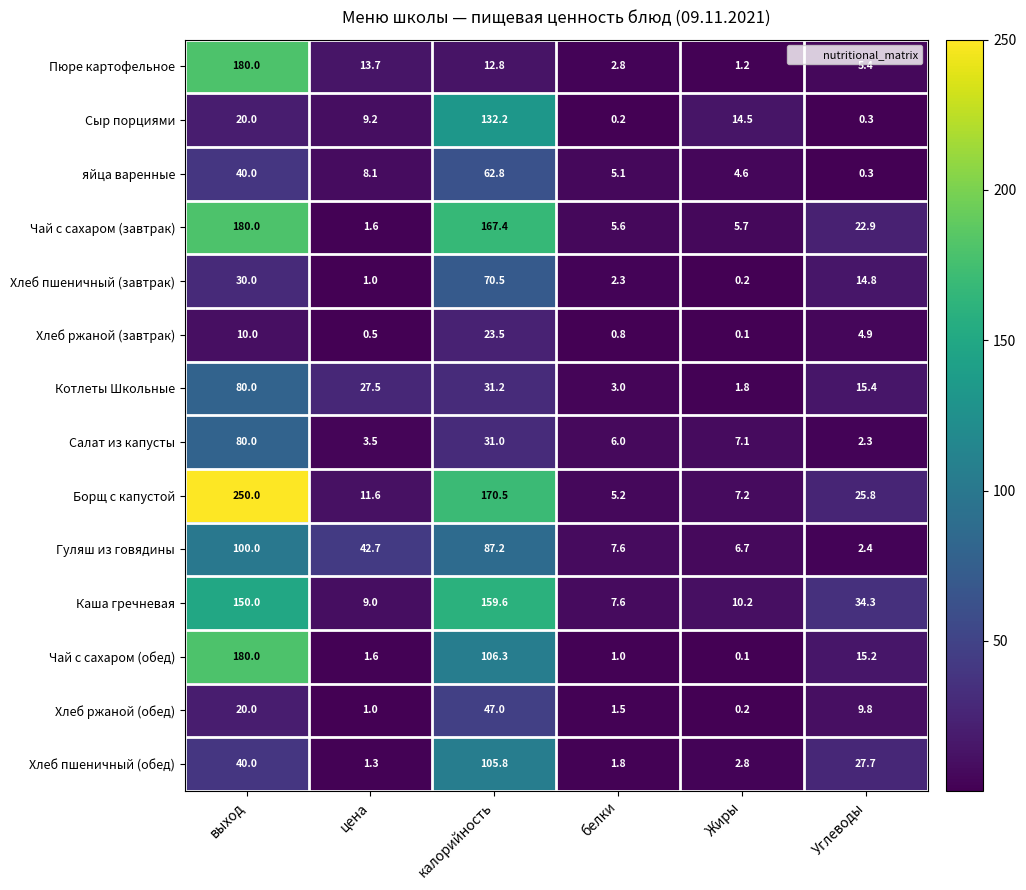

What is the sum of the Хлеб пшеничный (завтрак) values at цена and Жиры?

1.2